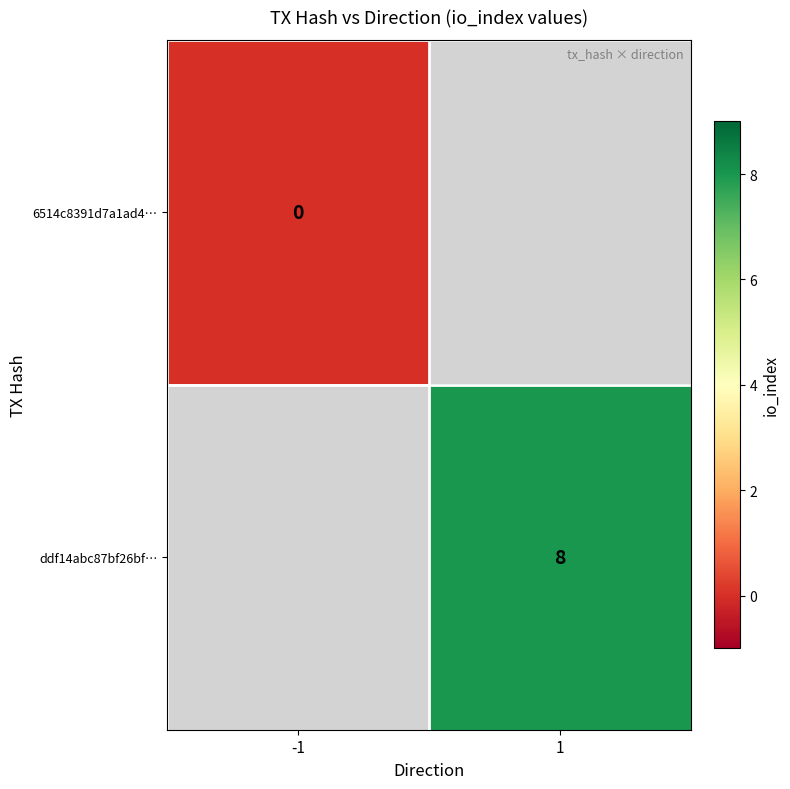

True or false: ddf14abc87bf26bf… has a value of 14 at 1.

False